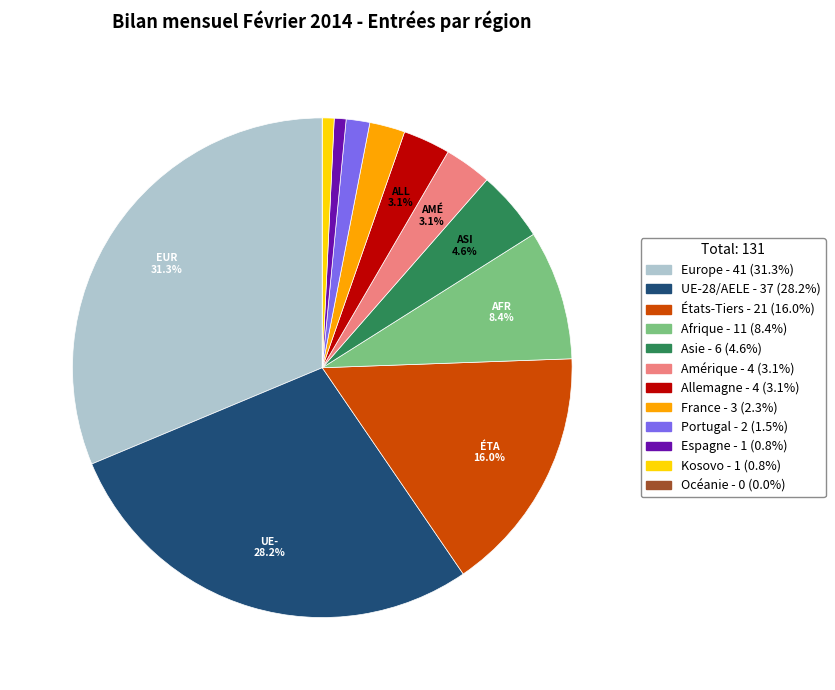

The Portugal slice represents 2% of the pie. True or false?

True